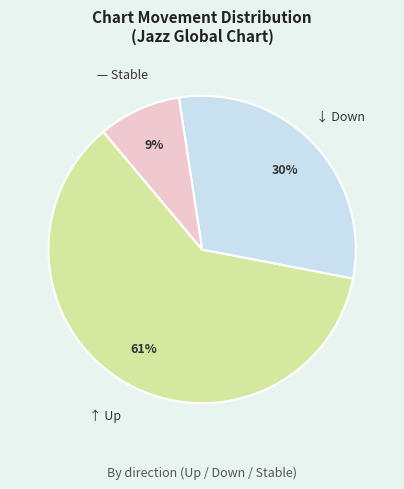

Does any single category account for the majority?

Yes